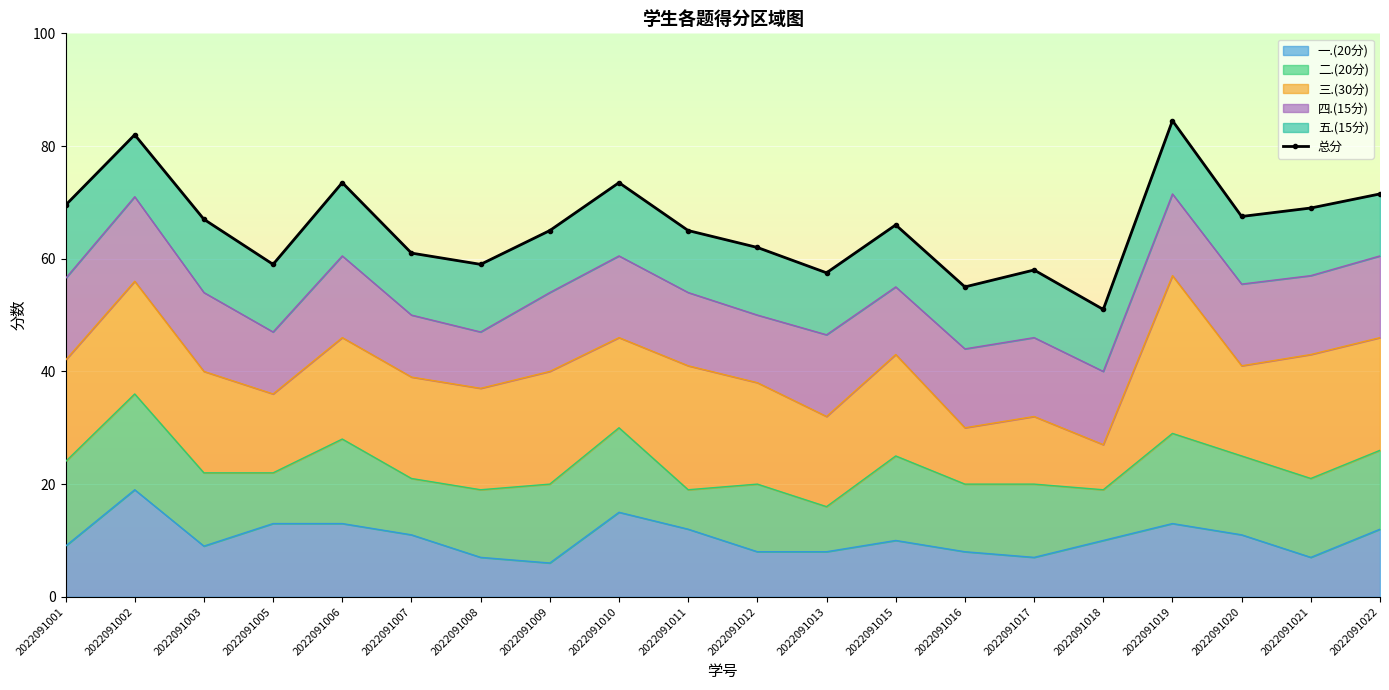

What is the value of the 5th point from the left?

73.5